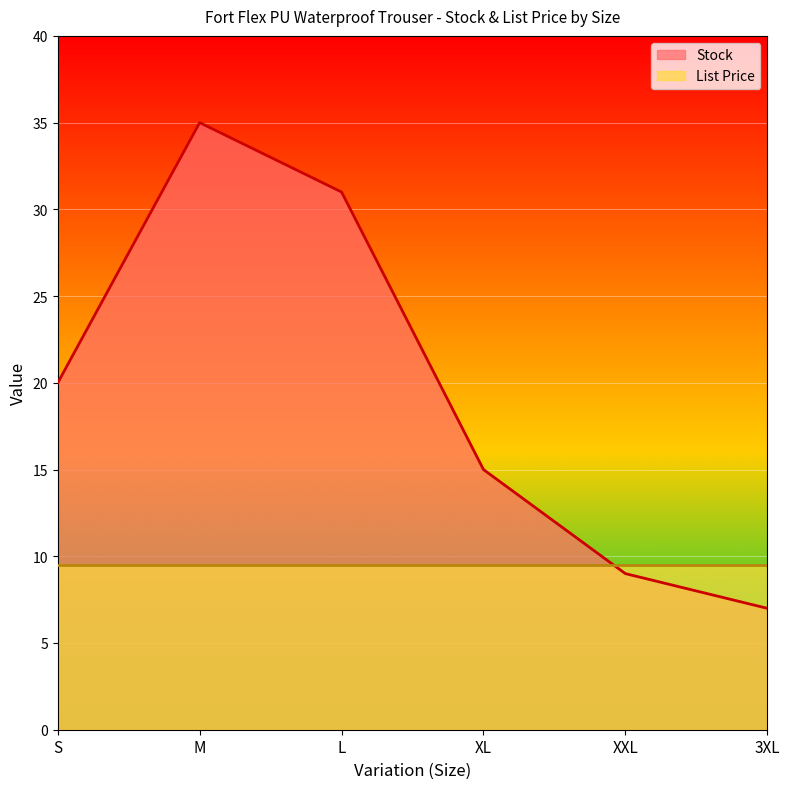

At which category does the chart reach its peak across all series?

M